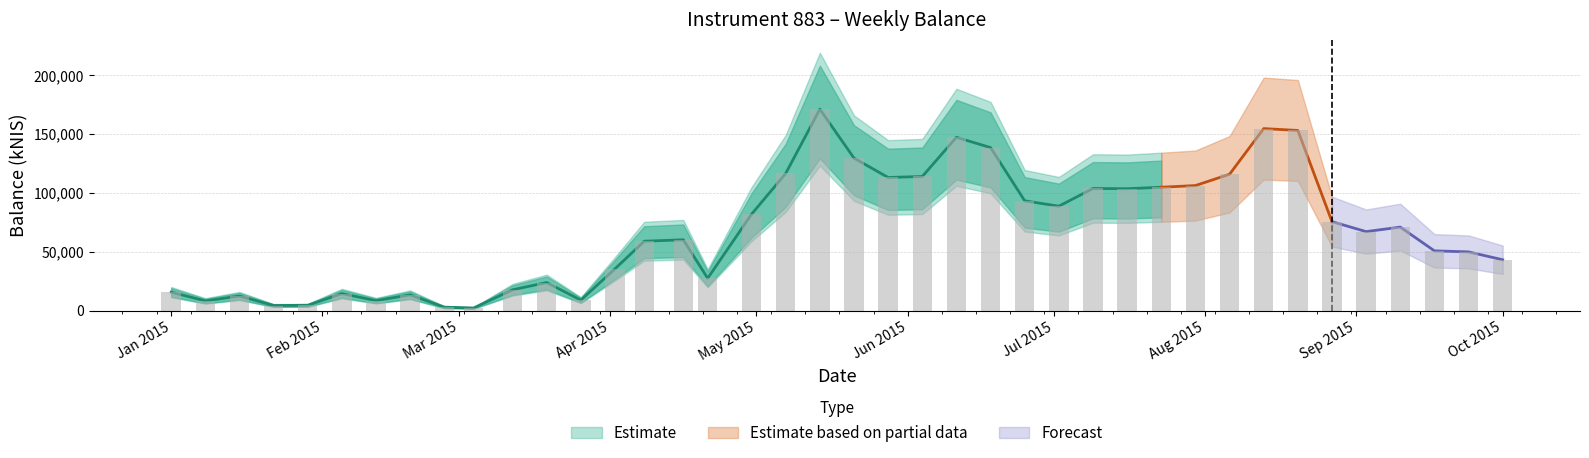

What is the difference between the maximum and minimum values?

169033.8